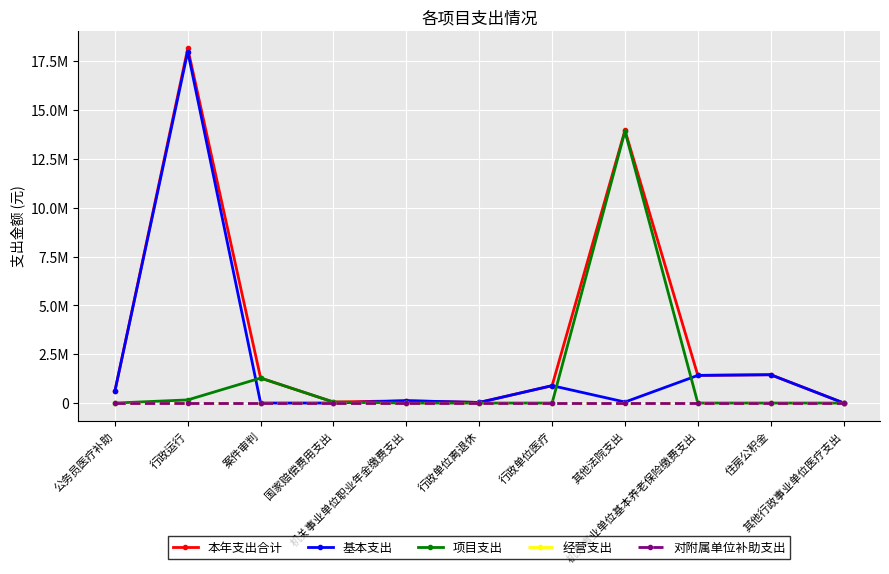

Is this an area chart (filled region under the line)?

No